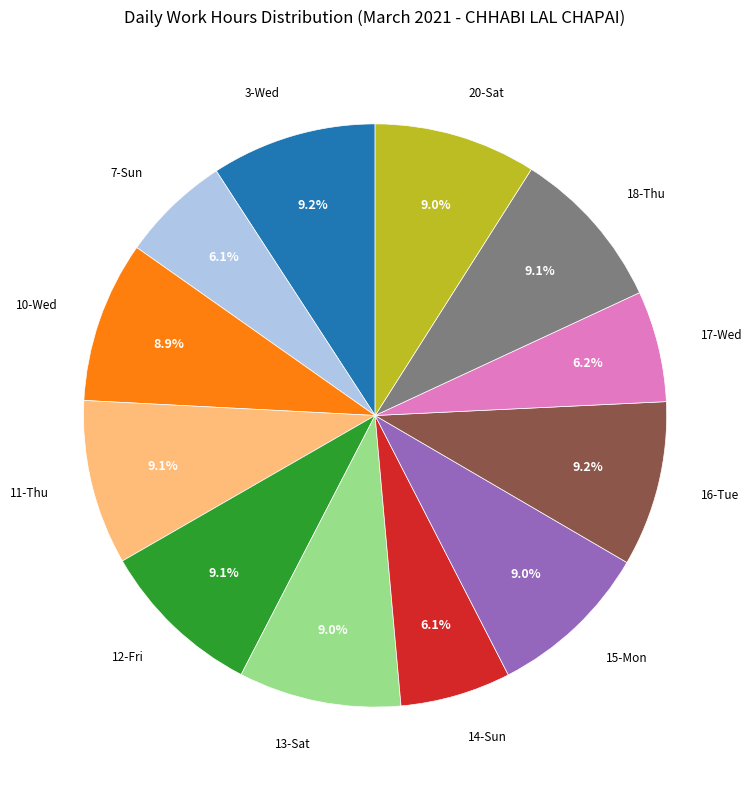

Does any single category account for the majority?

No